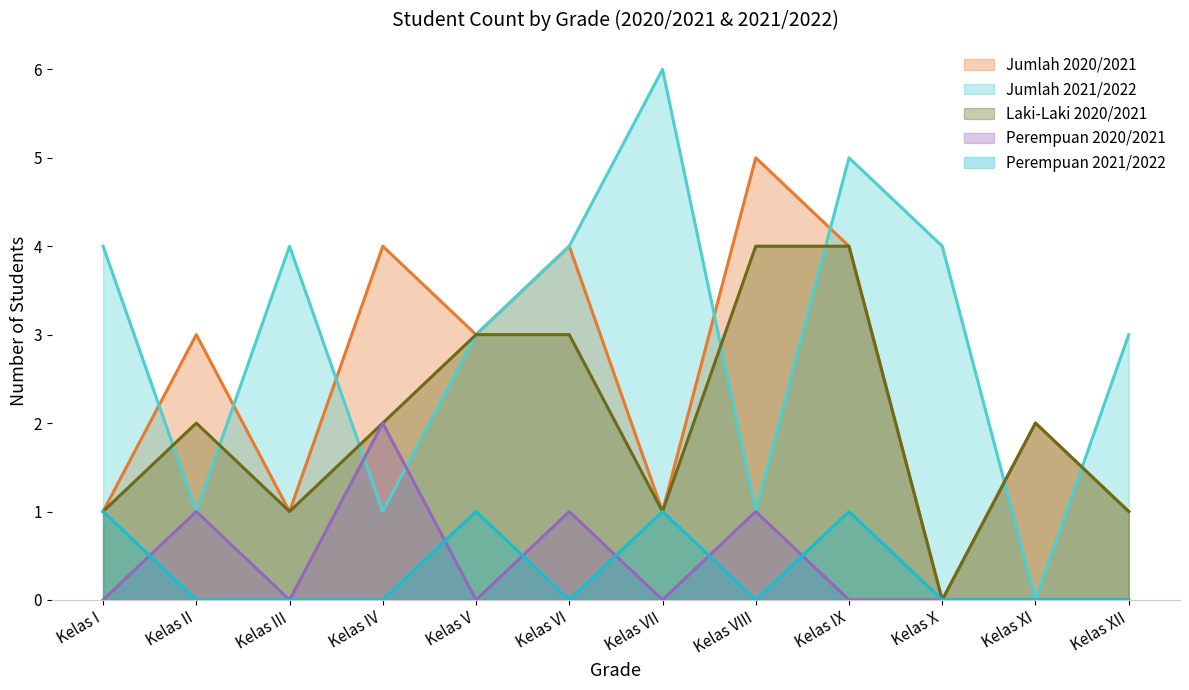

Rank the series at Kelas III from lowest to highest value.

Perempuan 2020/2021, Perempuan 2021/2022, Jumlah 2020/2021, Laki-Laki 2020/2021, Jumlah 2021/2022